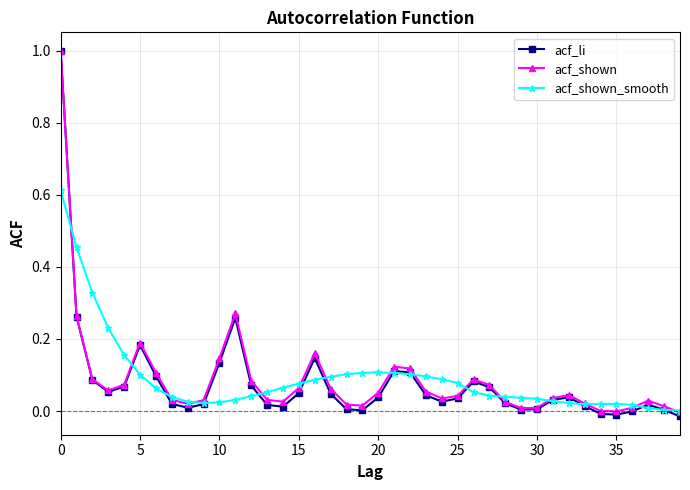

How many categories are shown in the chart?

40